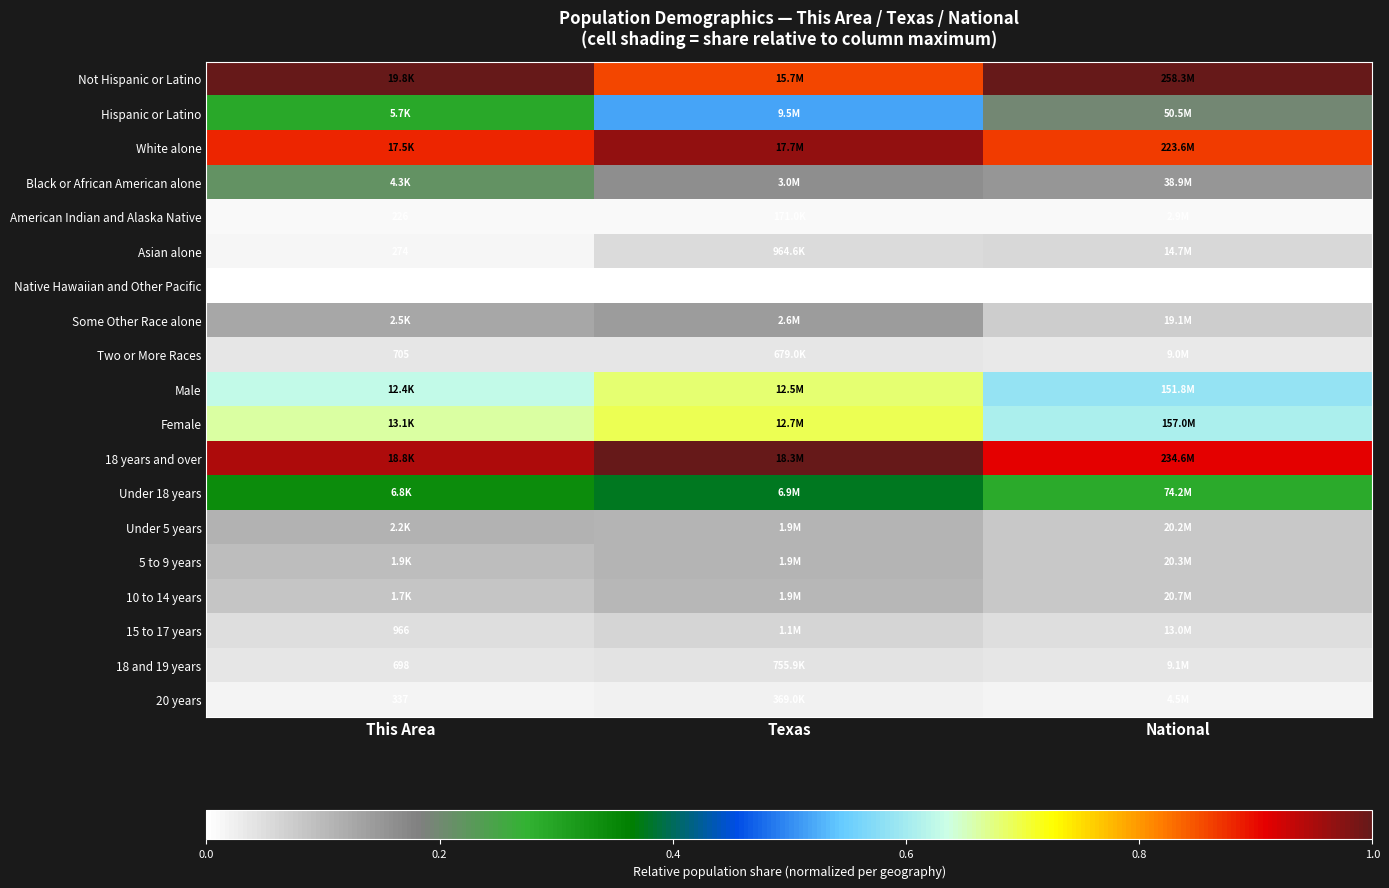

Count the number of data series in this chart.

19